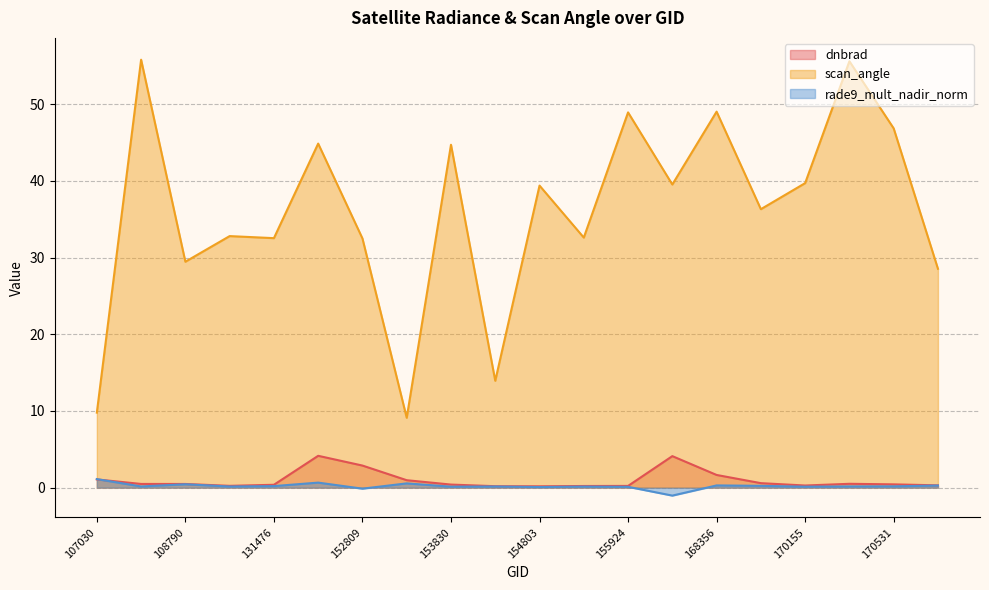

Count the number of categories in the chart.

20